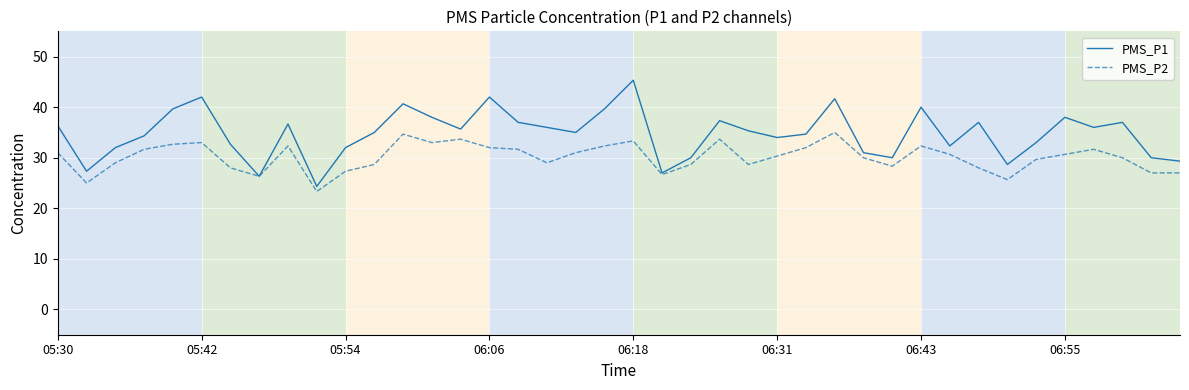

Which series has the largest range (max minus min)?

PMS_P1